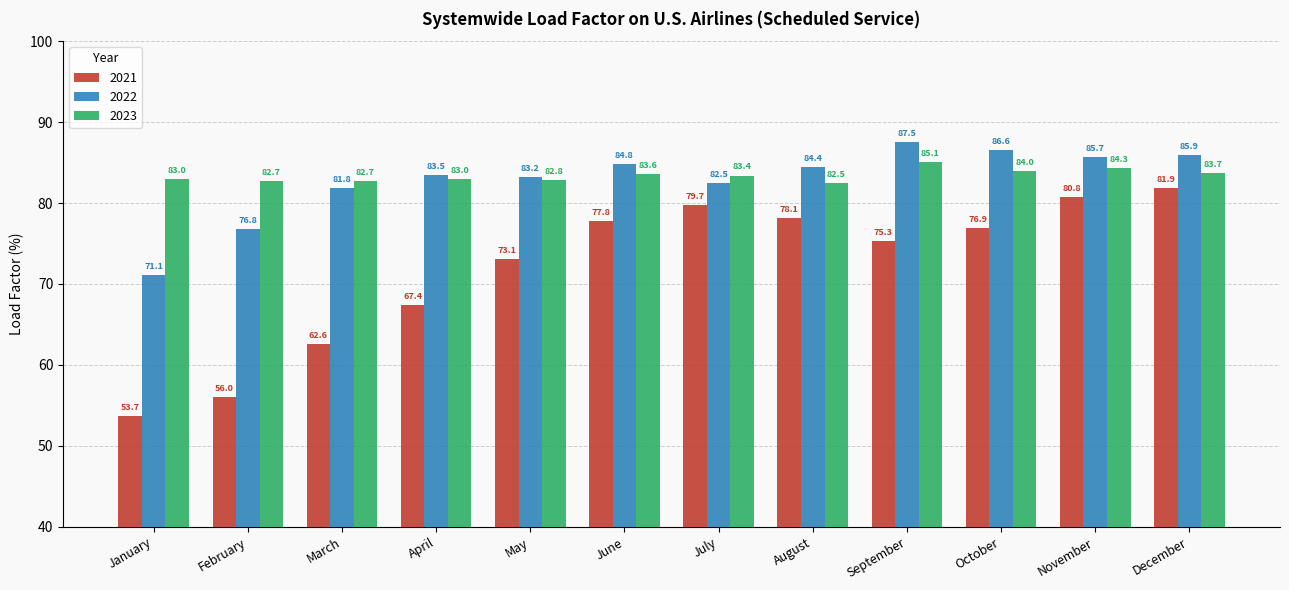

At which category is the sum across all series the highest?

December